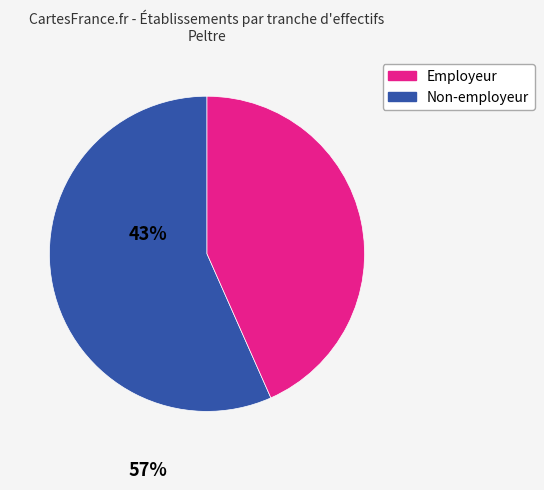

Is there any slice that represents more than half of the pie?

Yes